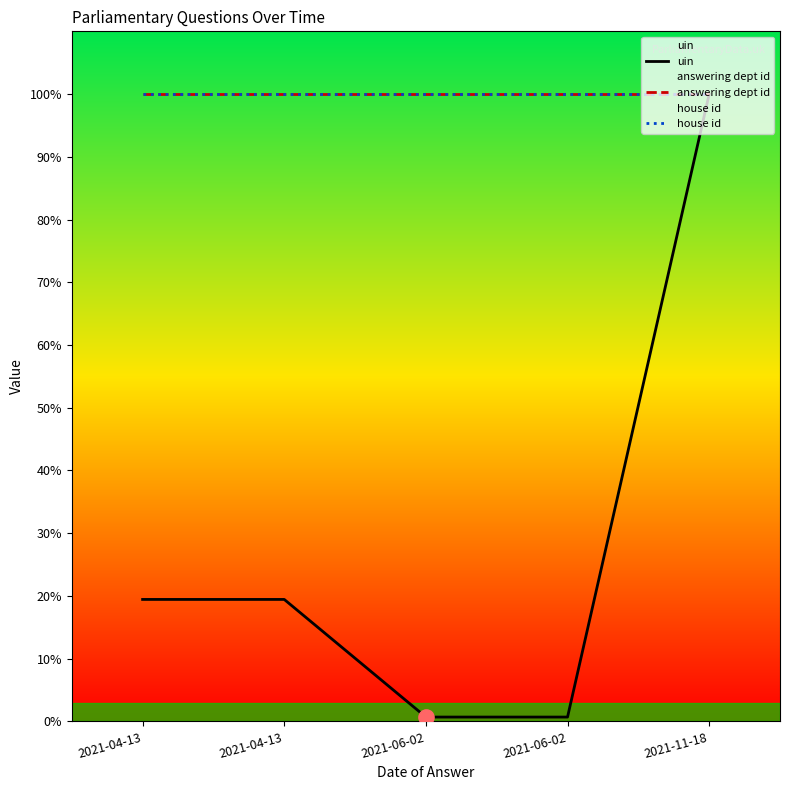

At how many categories does at least one series exceed 4?

5